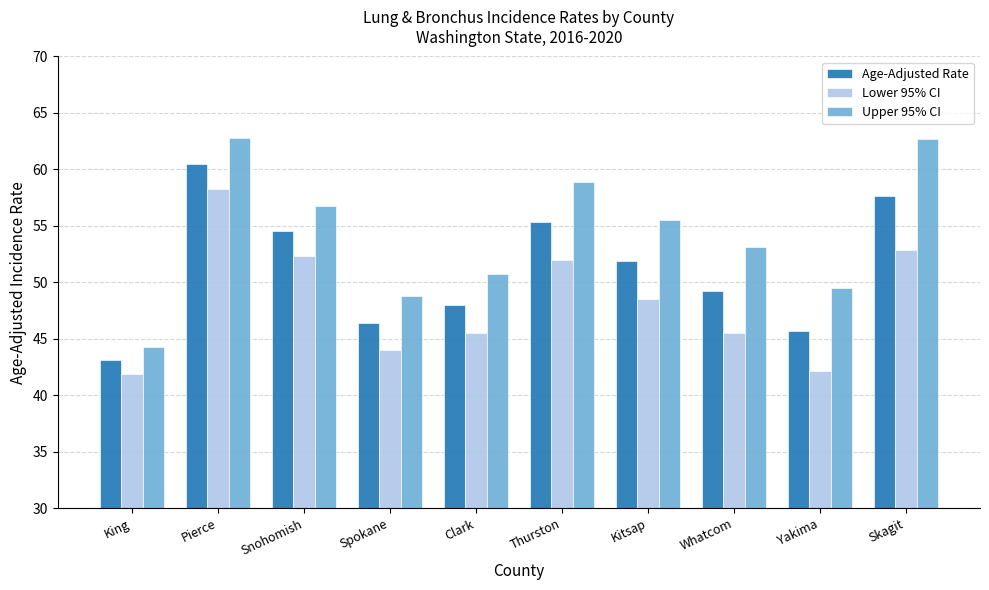

What is the spread (max minus min) of values at Yakima?

7.4